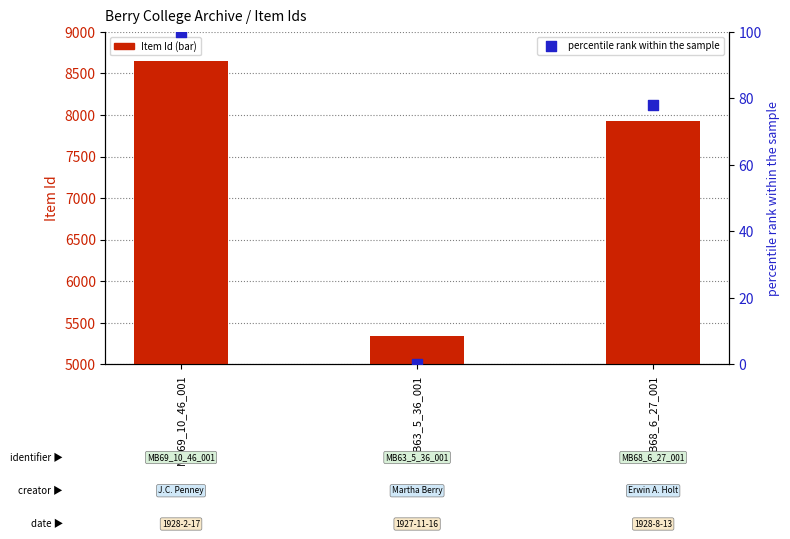

Which series reaches the minimum Y coordinate?

percentile rank within the sample